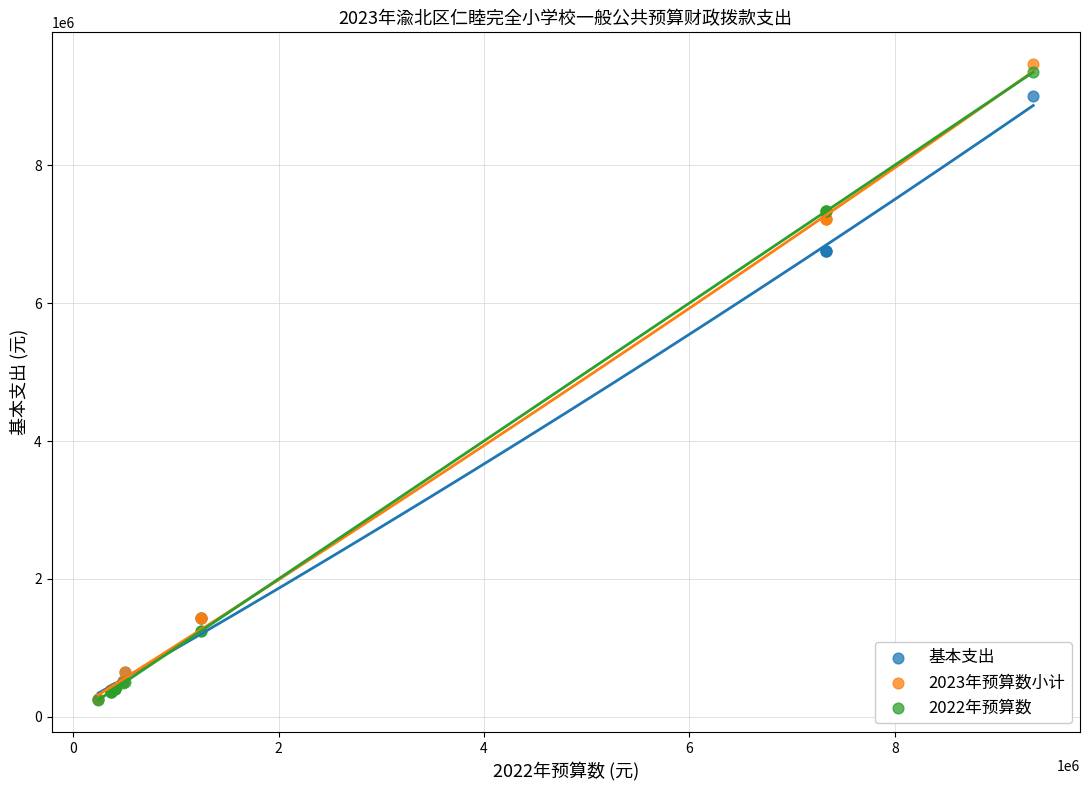

What are all the series names shown in the legend?

基本支出, 2023年预算数小计, 2022年预算数